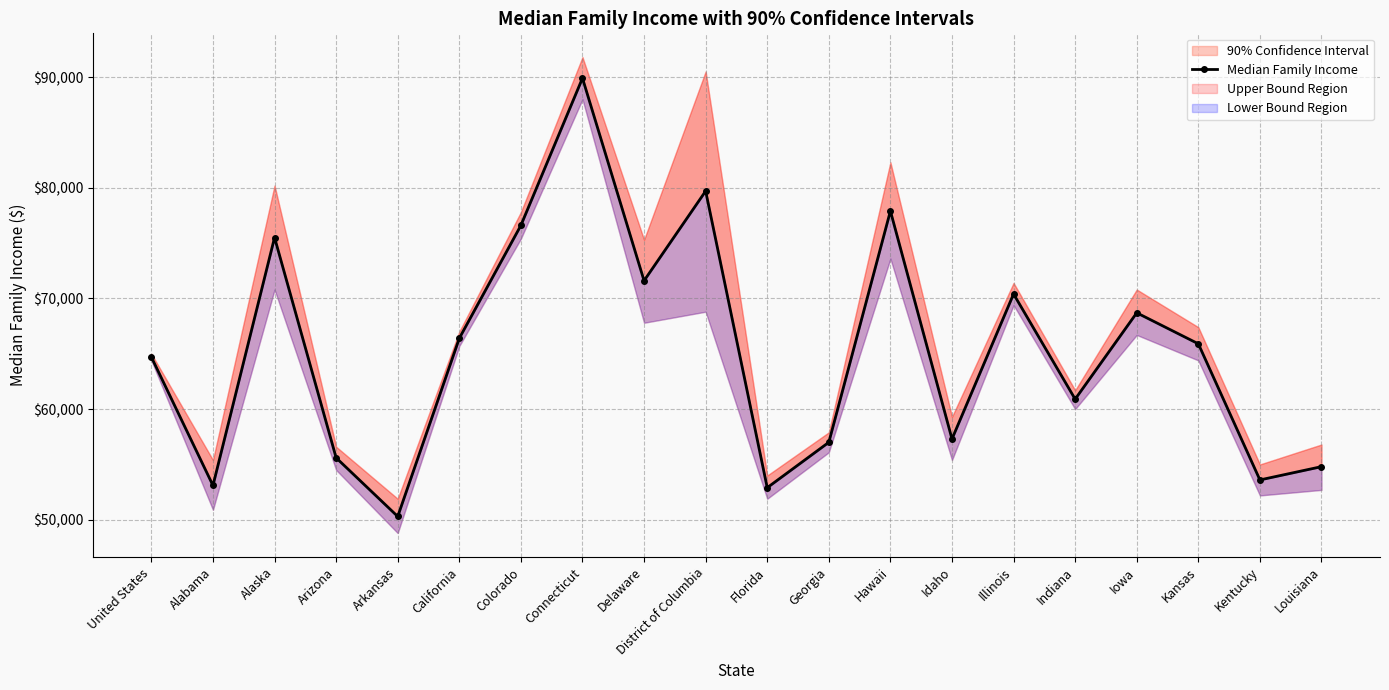

Reading left to right, transcribe all the data shown in this chart.

64700	53100	75500	55600	50300	66400	76600	89900	71600	79700	52900	57000	77900	57300	70400	60900	68700	65900	53600	54800